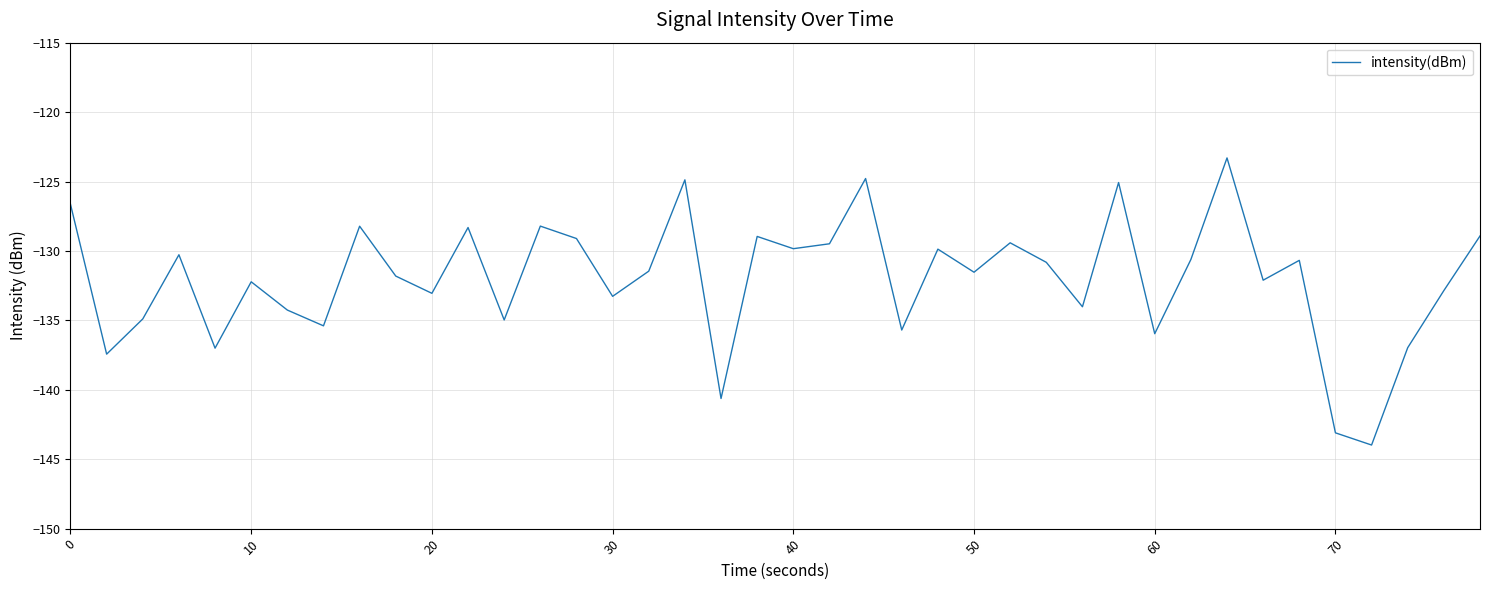

What is the difference between the maximum and minimum values?

20.7